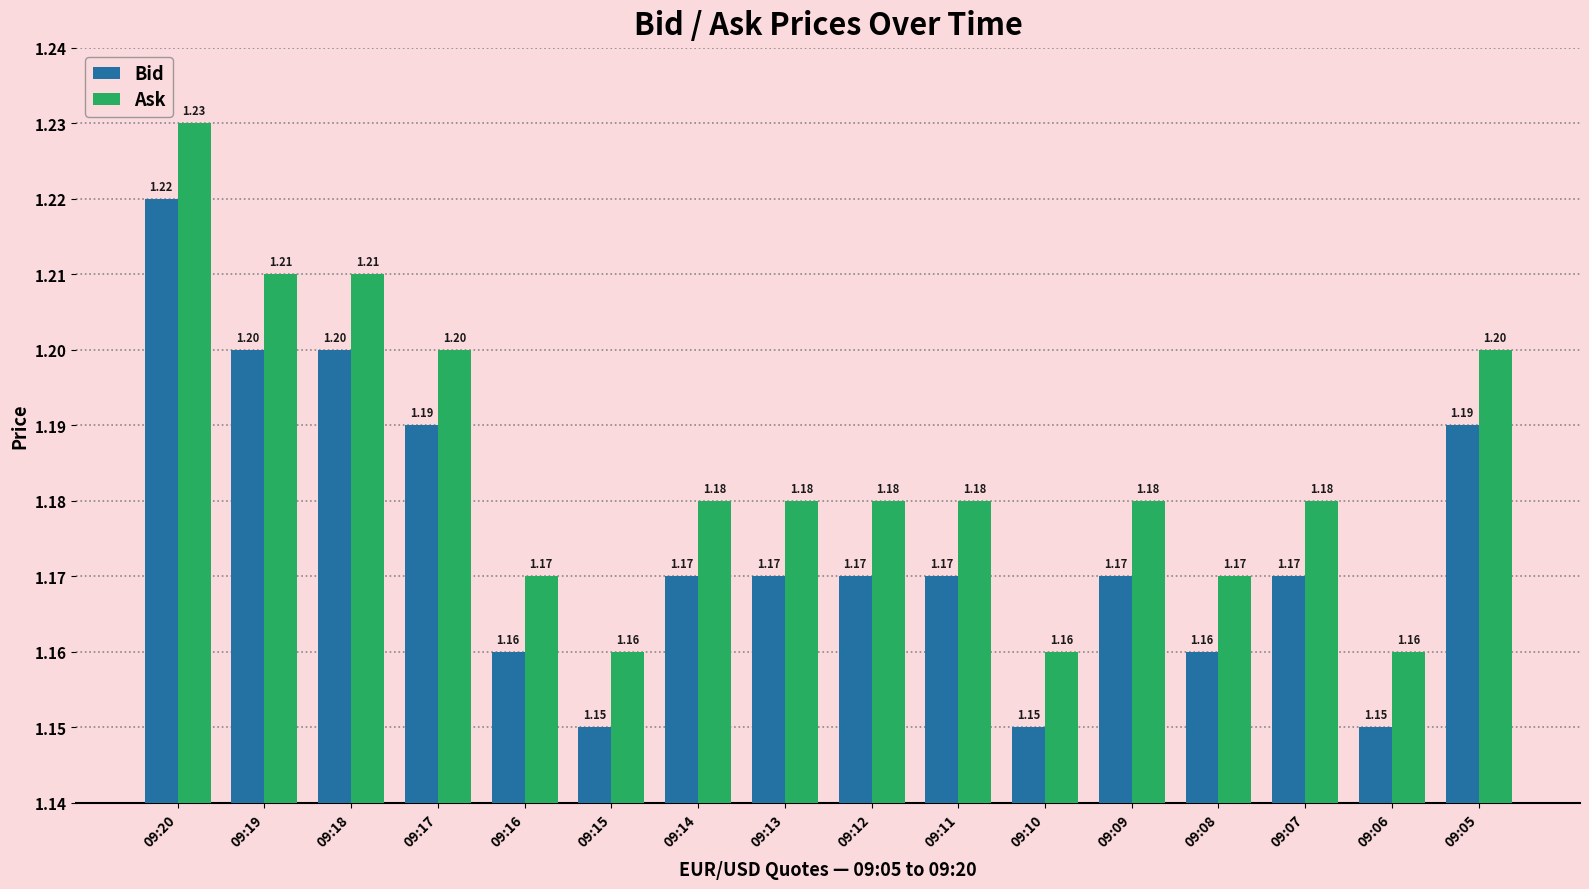

What are all the series names shown in the legend?

Bid, Ask